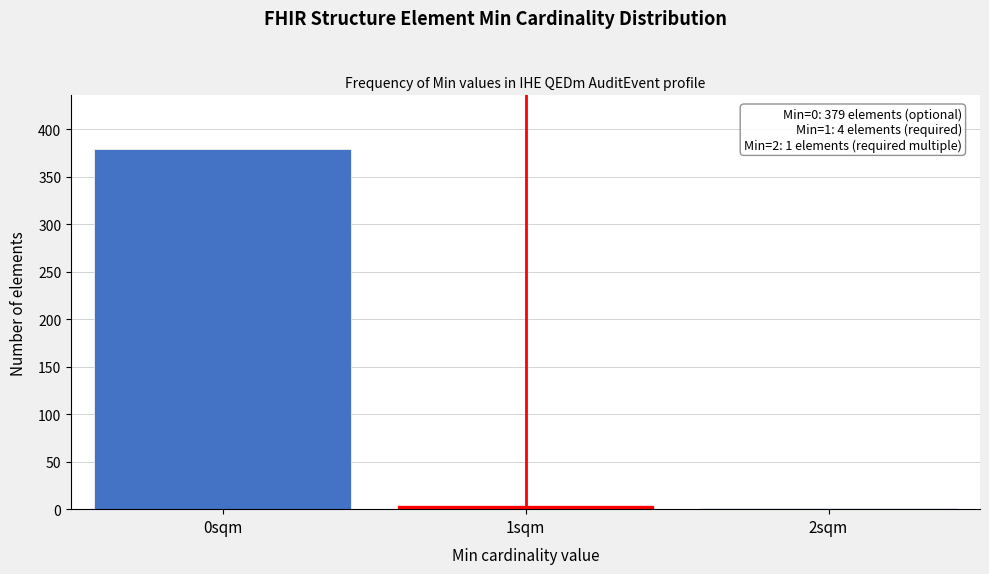

Reading left to right, transcribe all the data shown in this chart.

0sqm=379	1sqm=4	2sqm=1